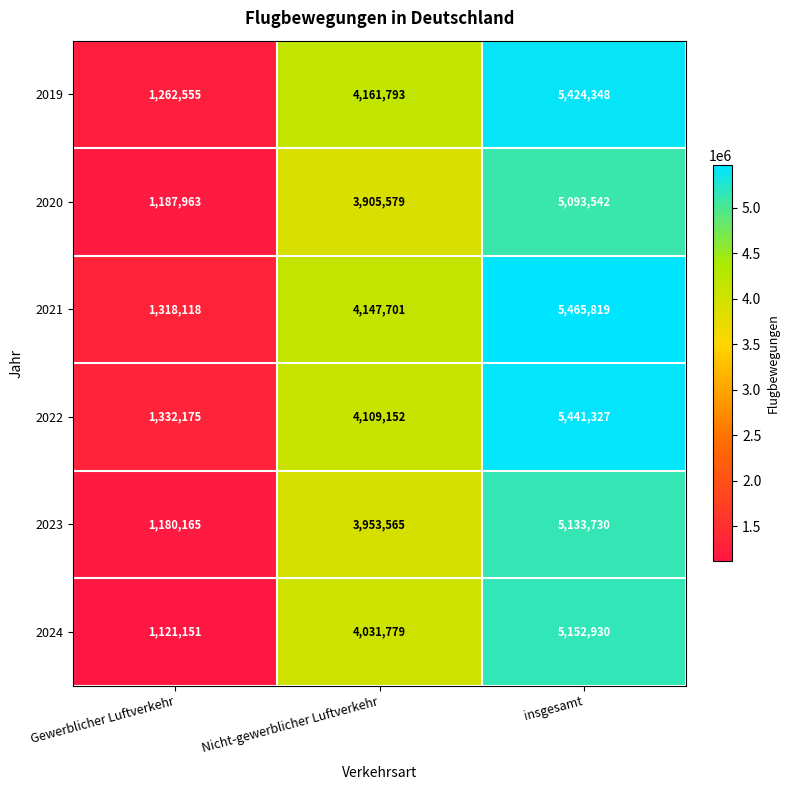

What is the difference between the maximum and minimum values in the 2023 series?

3953565